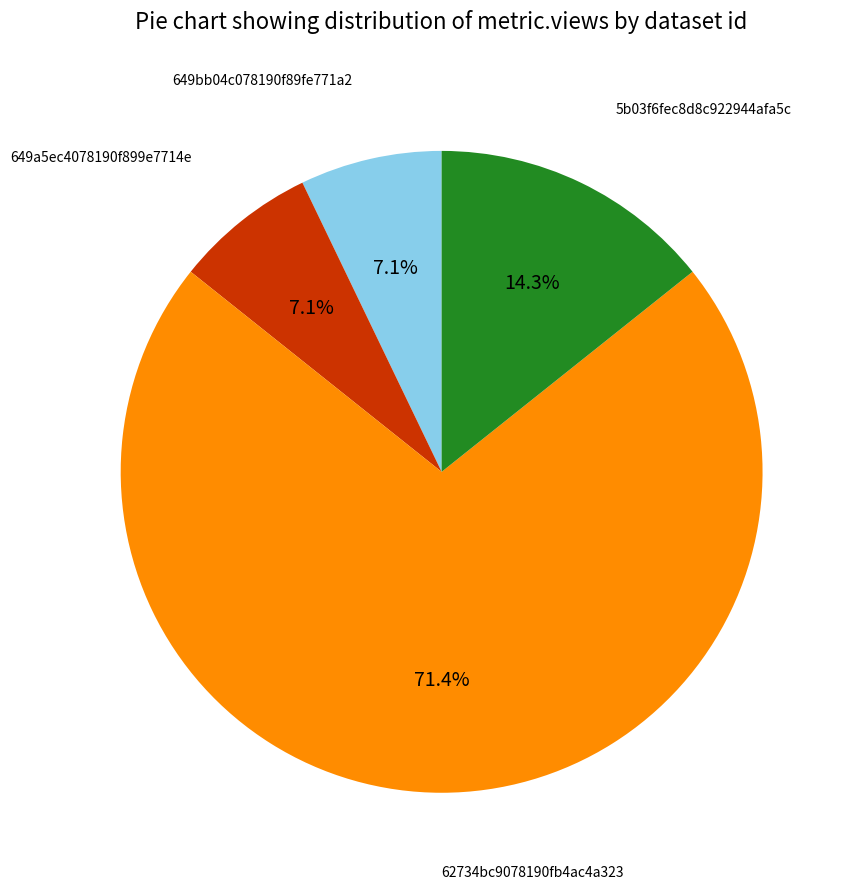

Is there a majority slice in this chart?

Yes